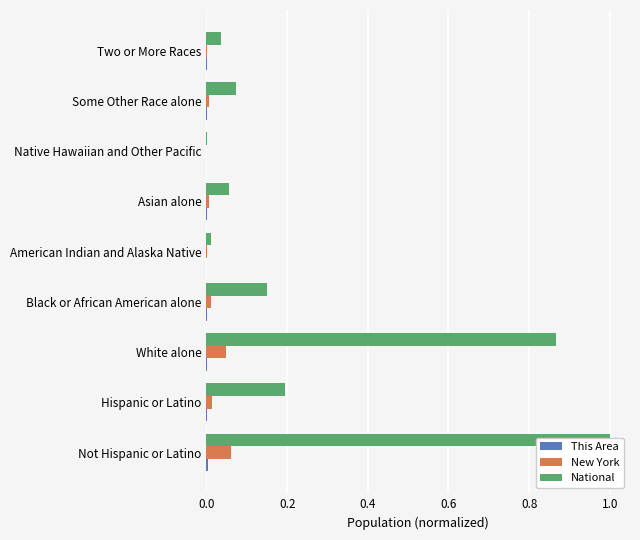

Count the number of categories in the chart.

9